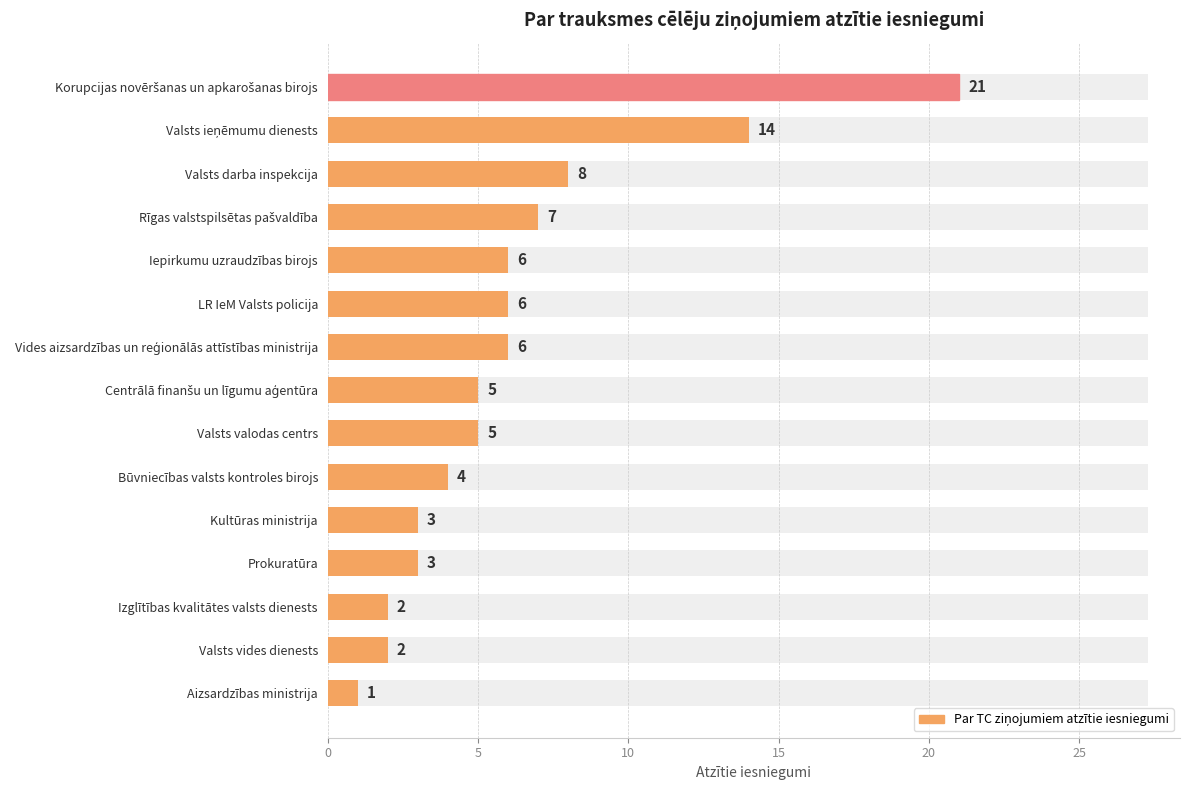

What is the difference between the values at 12 and 0?

19